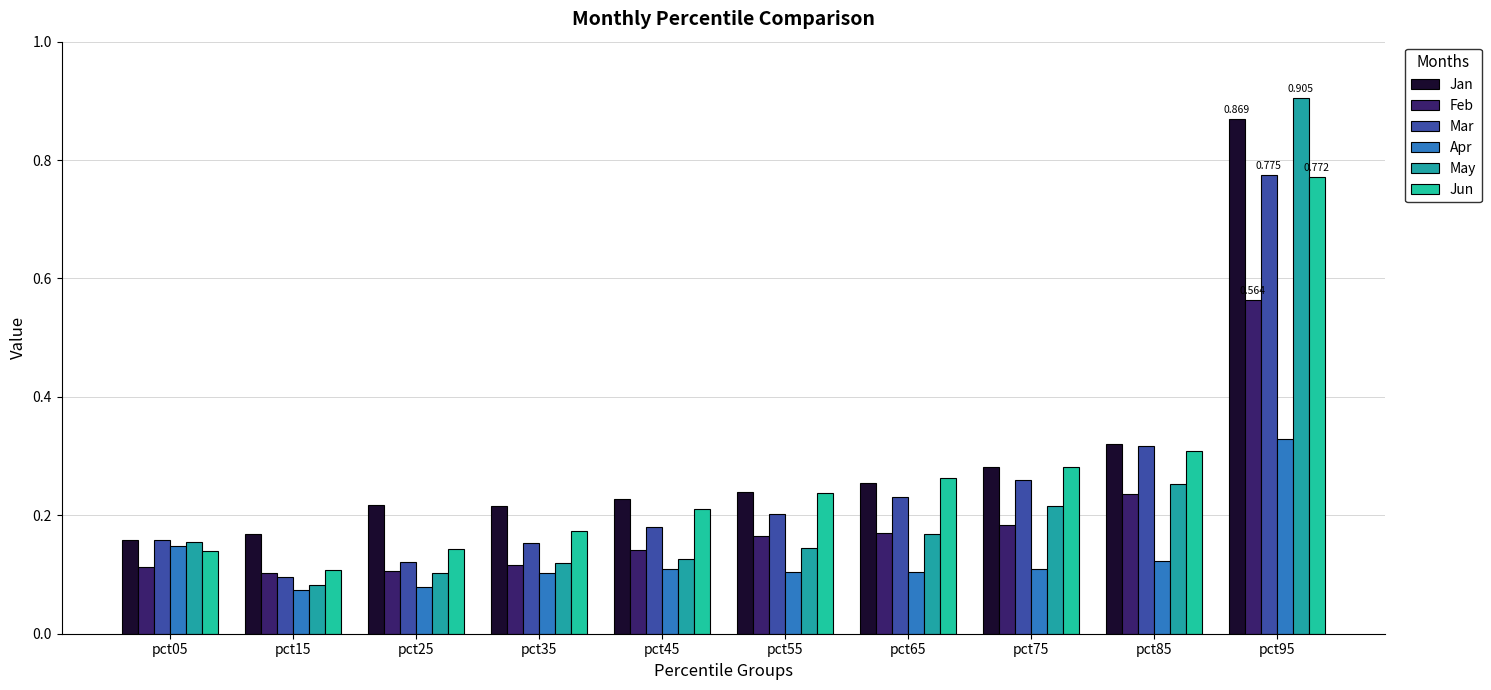

How many groups of bars are there?

10